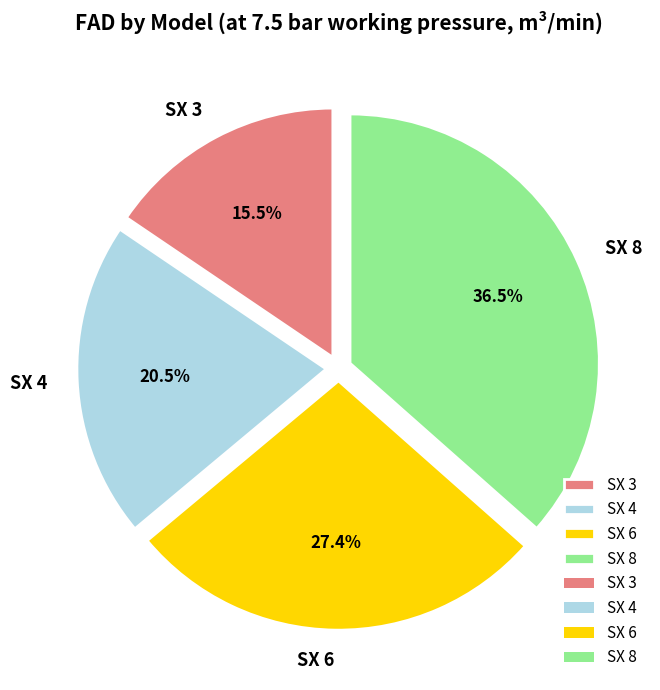

True or false: SX 6 accounts for 32% of the total.

False